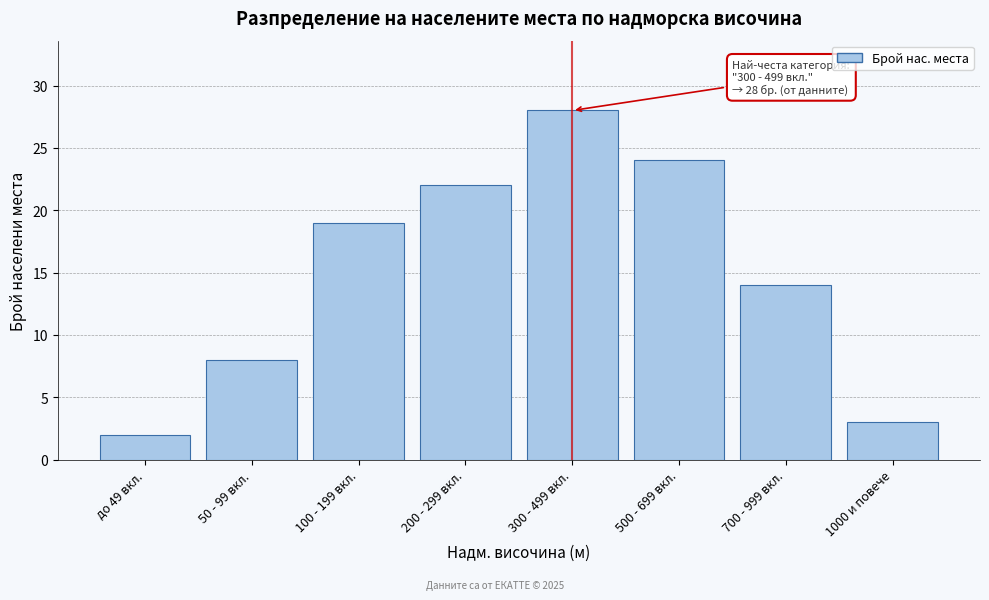

Reading left to right, extract all data points from this chart.

2	8	19	22	28	24	14	3